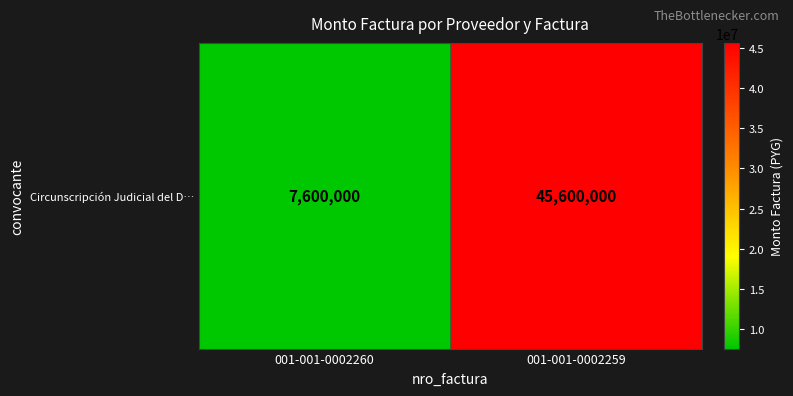

How many series are shown in this chart?

1